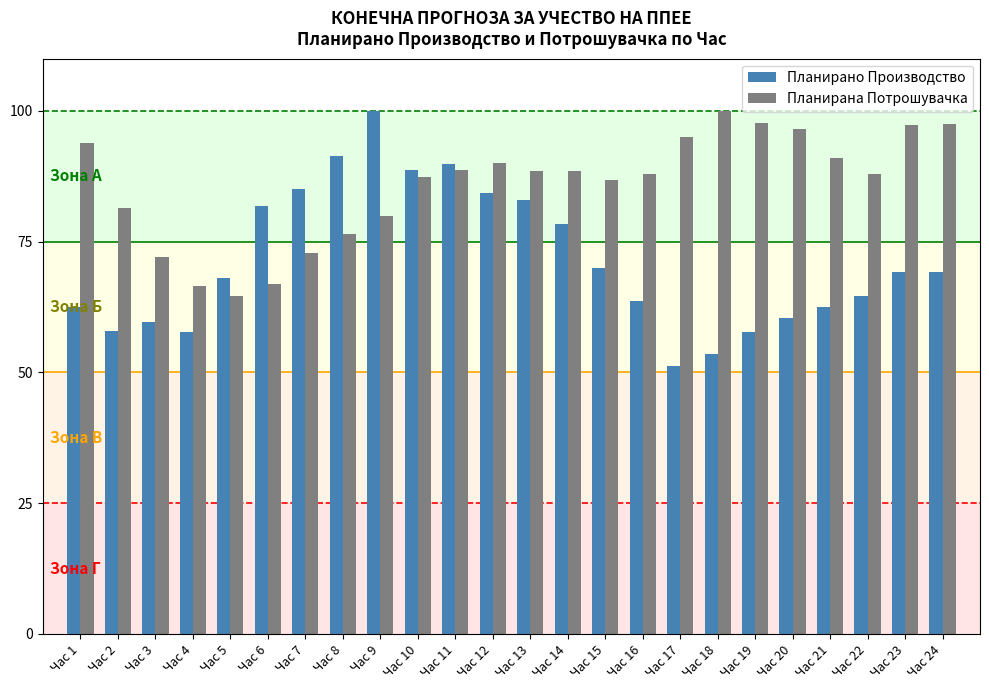

Which series has the largest total across all categories?

Планирана Потрошувачка